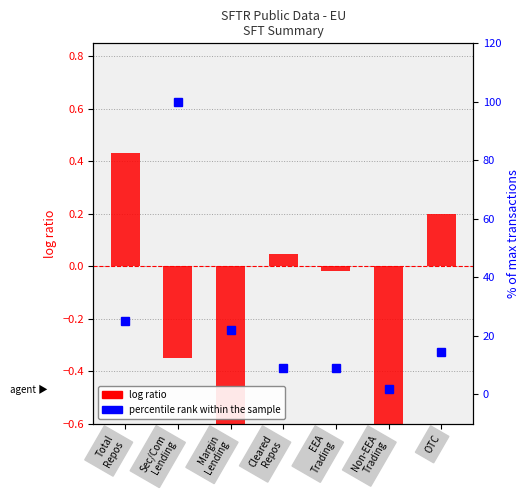

List the series in order of their peak value, lowest first.

log ratio, percentile rank within the sample